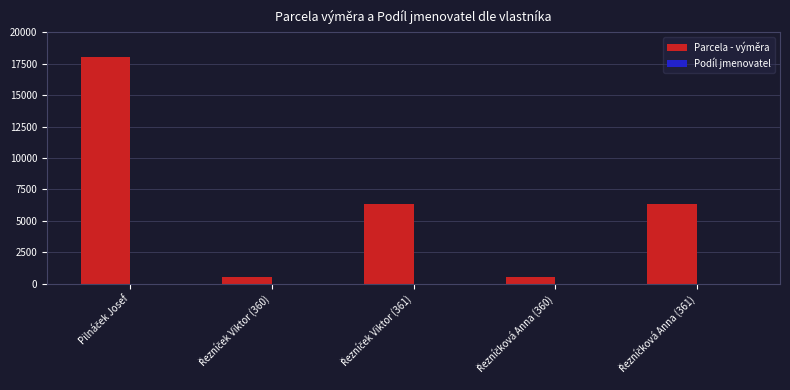

Which series has the largest total across all categories?

Parcela - výměra